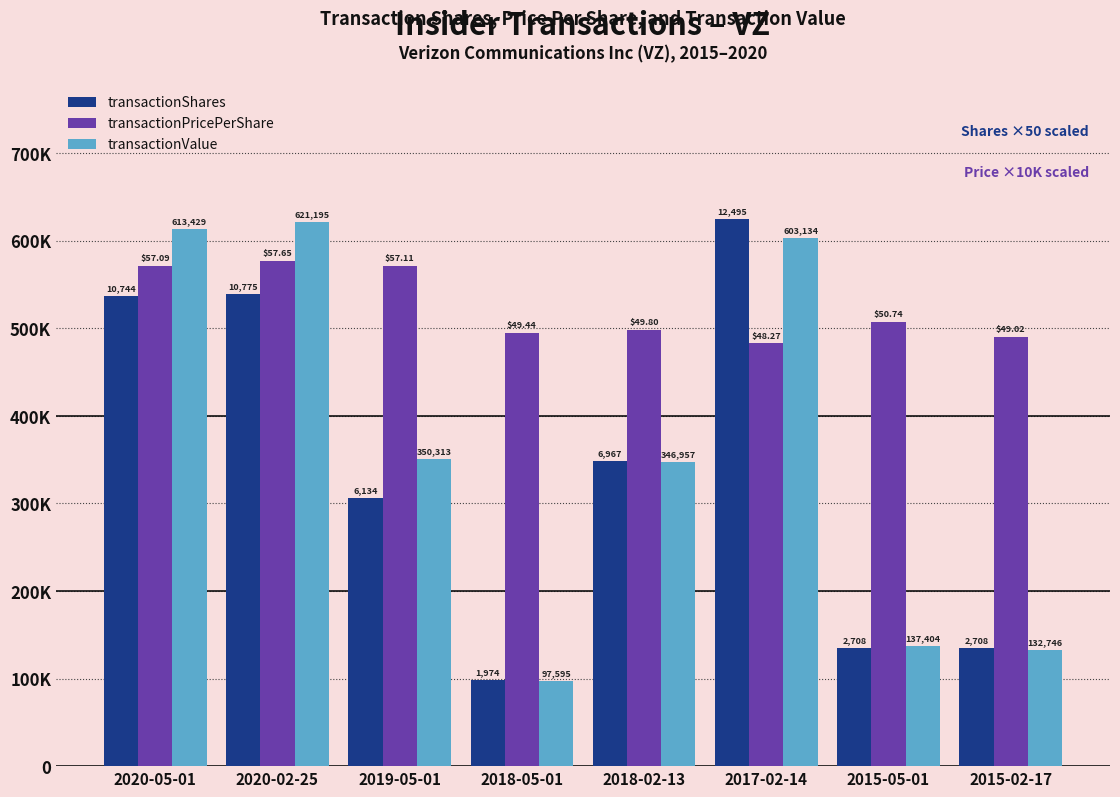

What is the smallest value displayed?

97595.0